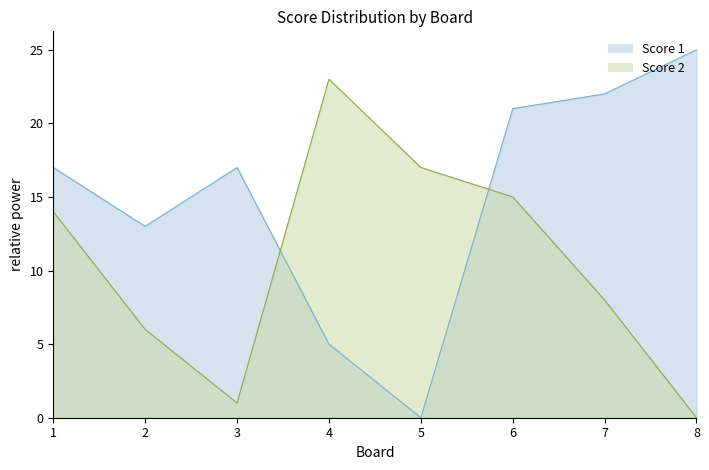

What is the value of the Score 1 point at the 3rd from the left?

17